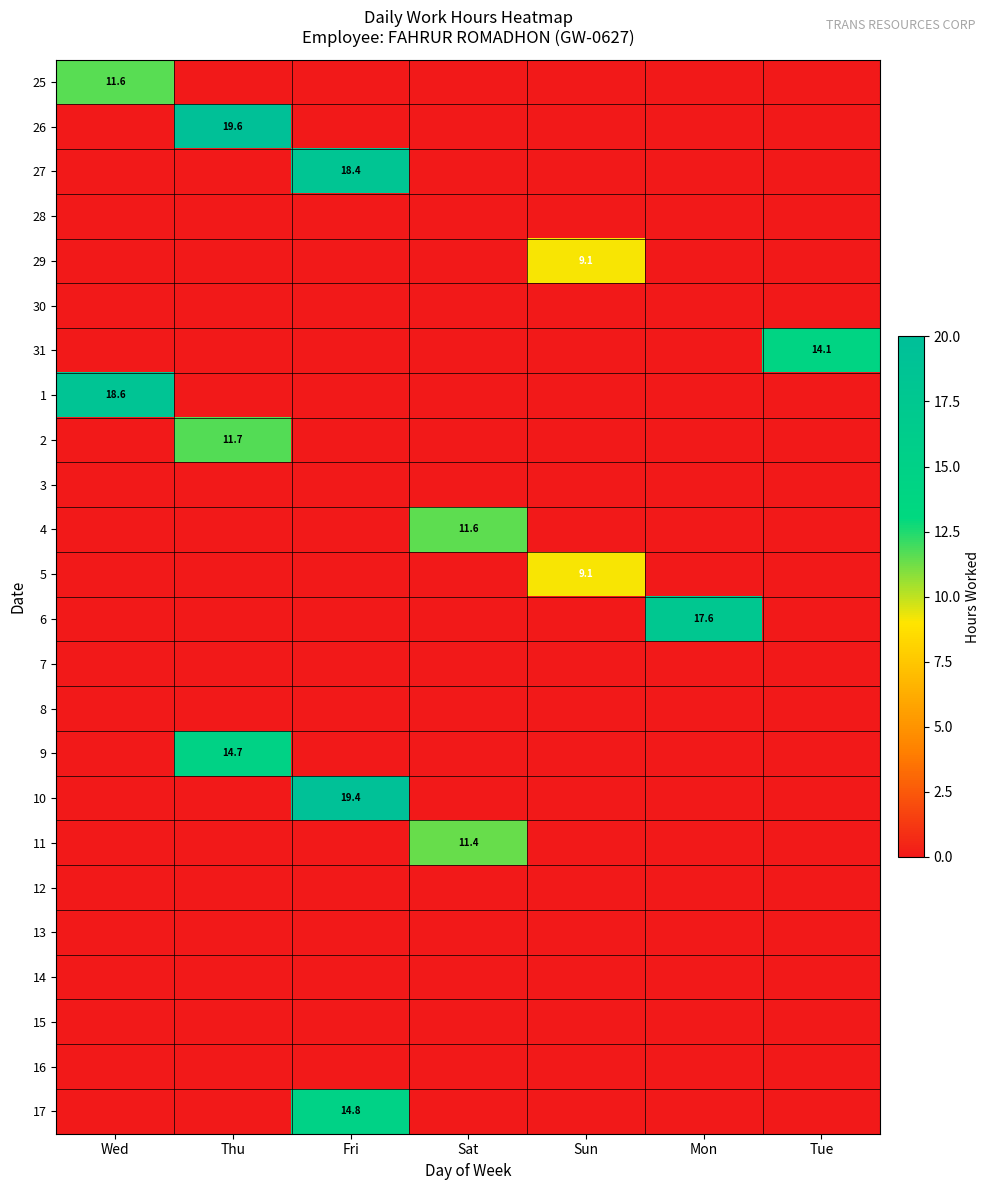

Between Sat and Mon, which is larger?

Sat